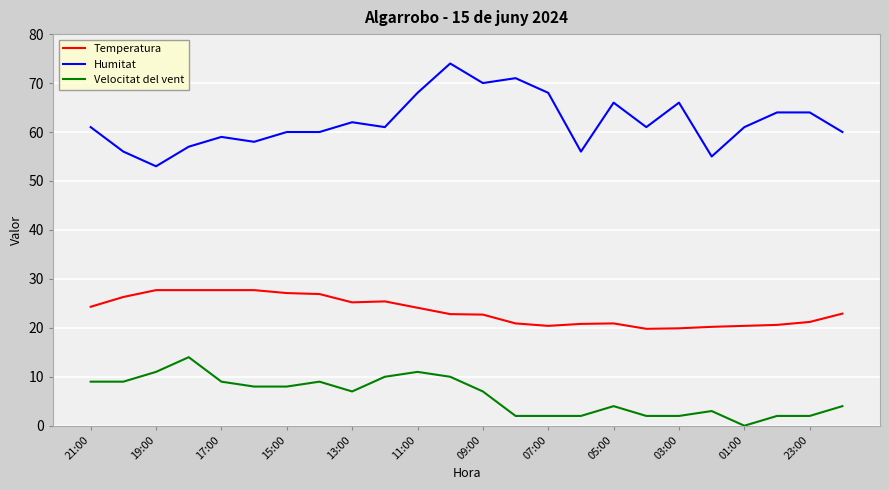

Which series has the widest spread of values?

Humitat